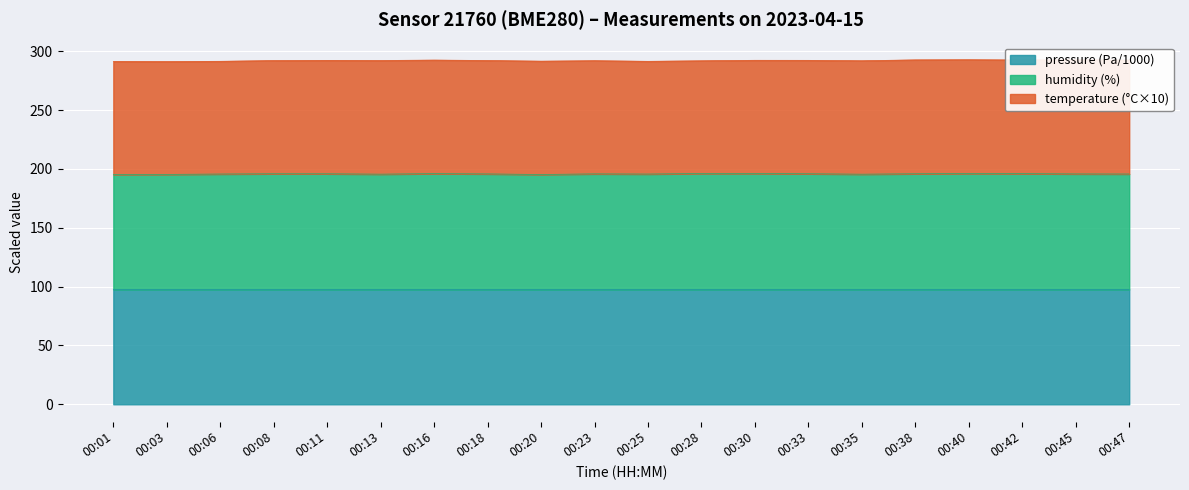

What is the value of the pressure point at the 12th from the left?

97.6